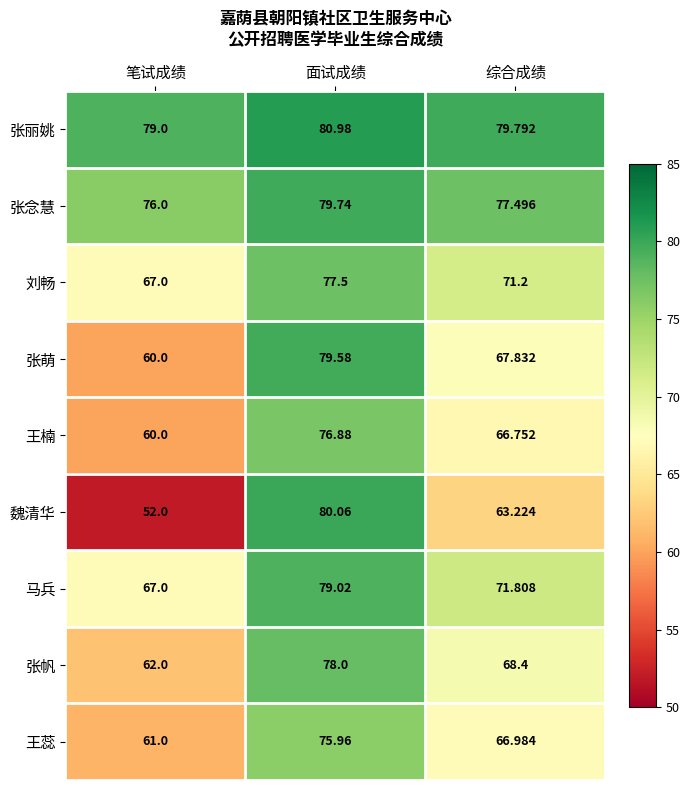

What is the smallest value displayed?

52.0